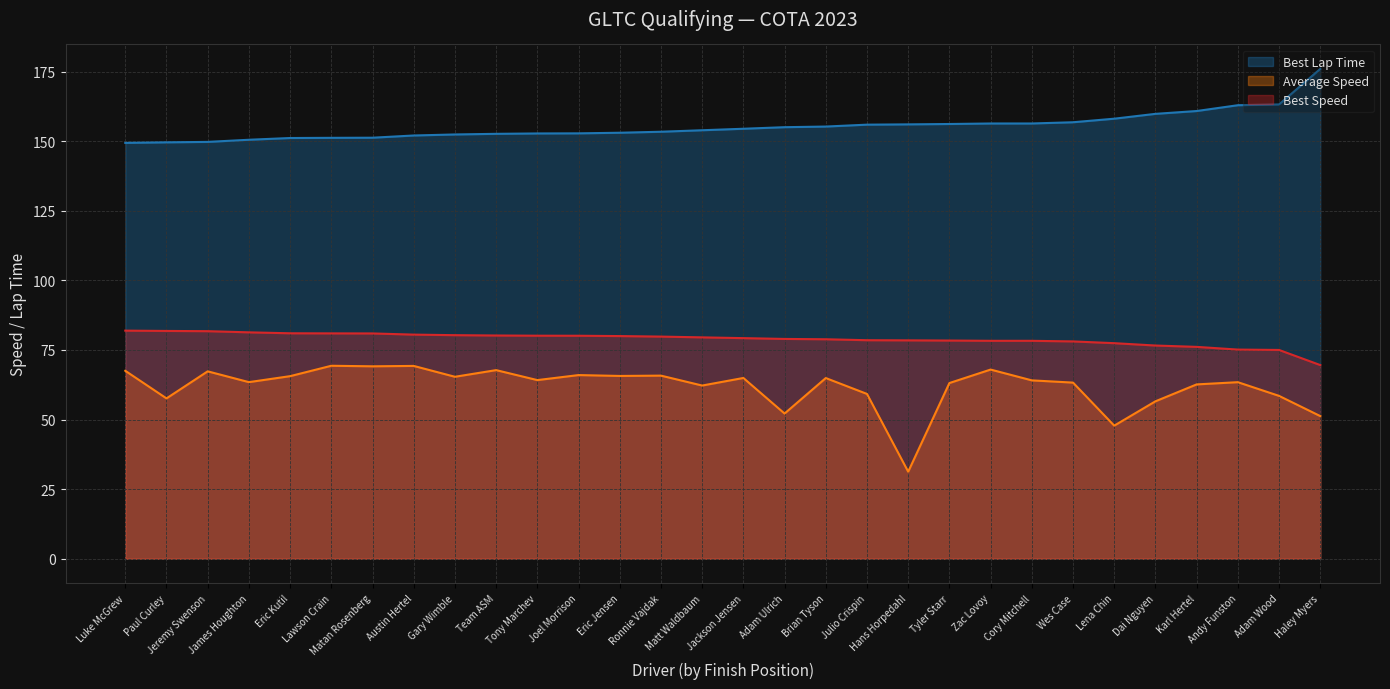

True or false: Best Lap Time has more than 2 interior local peaks.

False